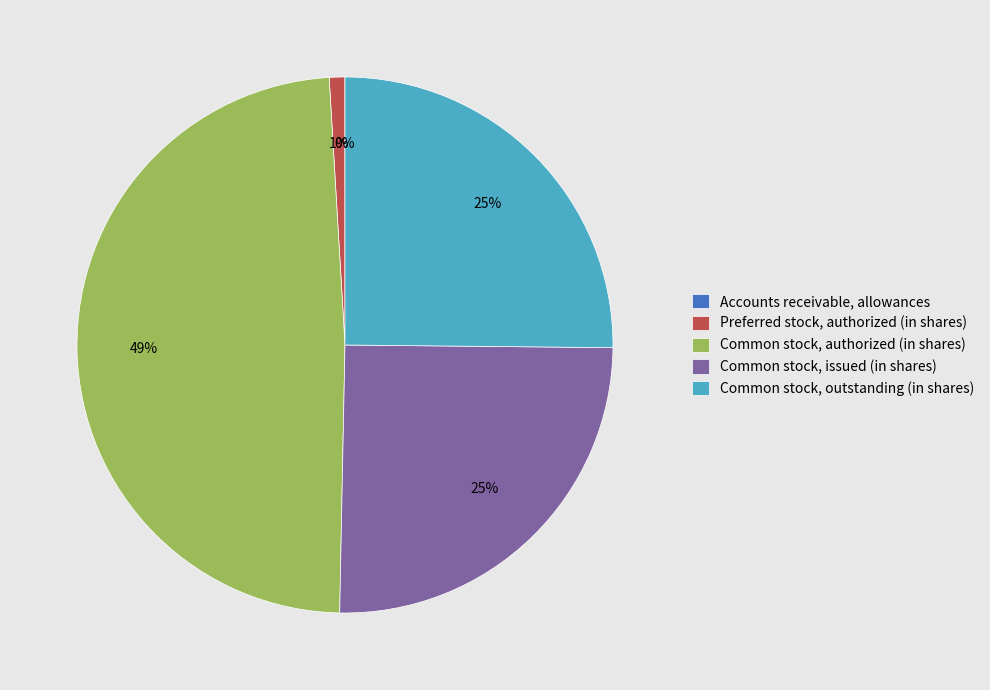

What percentage is the Common stock, outstanding (in shares) slice, to the nearest percent?

25%